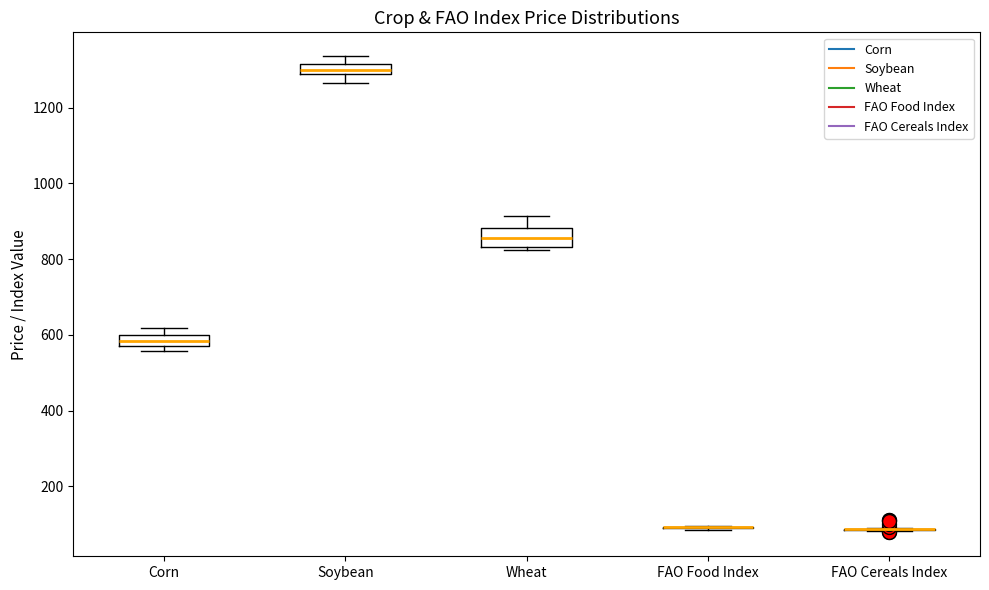

Where is the lower edge of the box for Corn on the y-axis? The values are not printed on the chart, so give them approximately, as read against the axis.

580